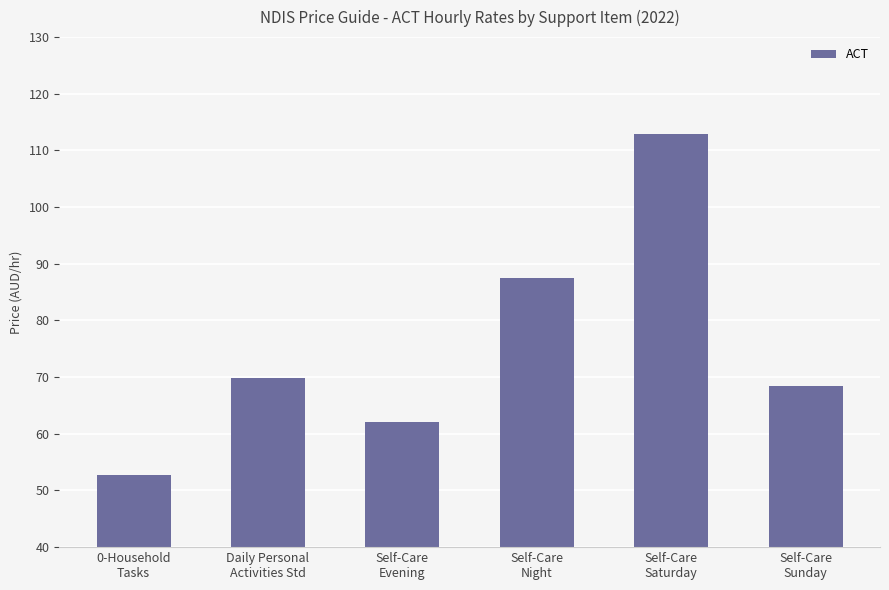

Count the number of data series in this chart.

1